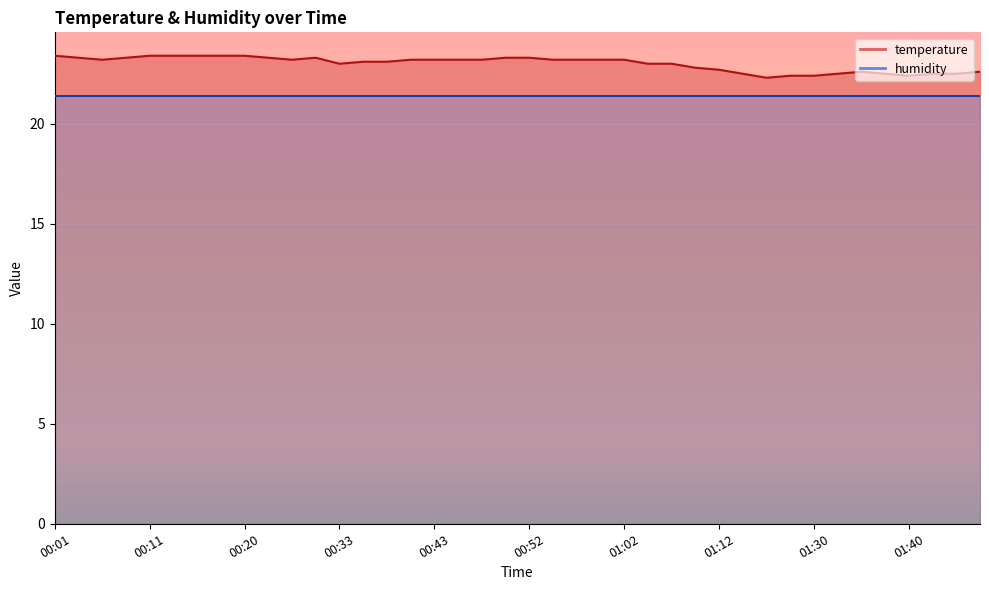

Reading left to right, what are all the values shown in this chart?

23.4	23.3	23.2	23.3	23.4	23.4	23.4	23.4	23.4	23.3	23.2	23.3	23.0	23.1	23.1	23.2	23.2	23.2	23.2	23.3	23.3	23.2	23.2	23.2	23.2	23.0	23.0	22.8	22.7	22.5	22.3	22.4	22.4	22.5	22.6	22.5	22.4	22.5	22.5	22.6